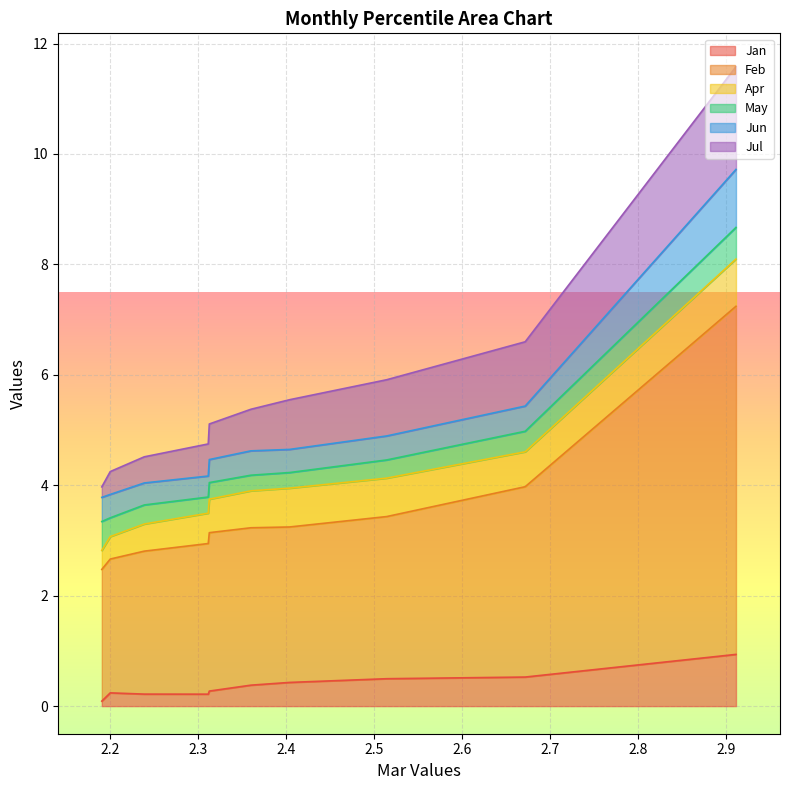

What is the smallest value displayed?

0.1